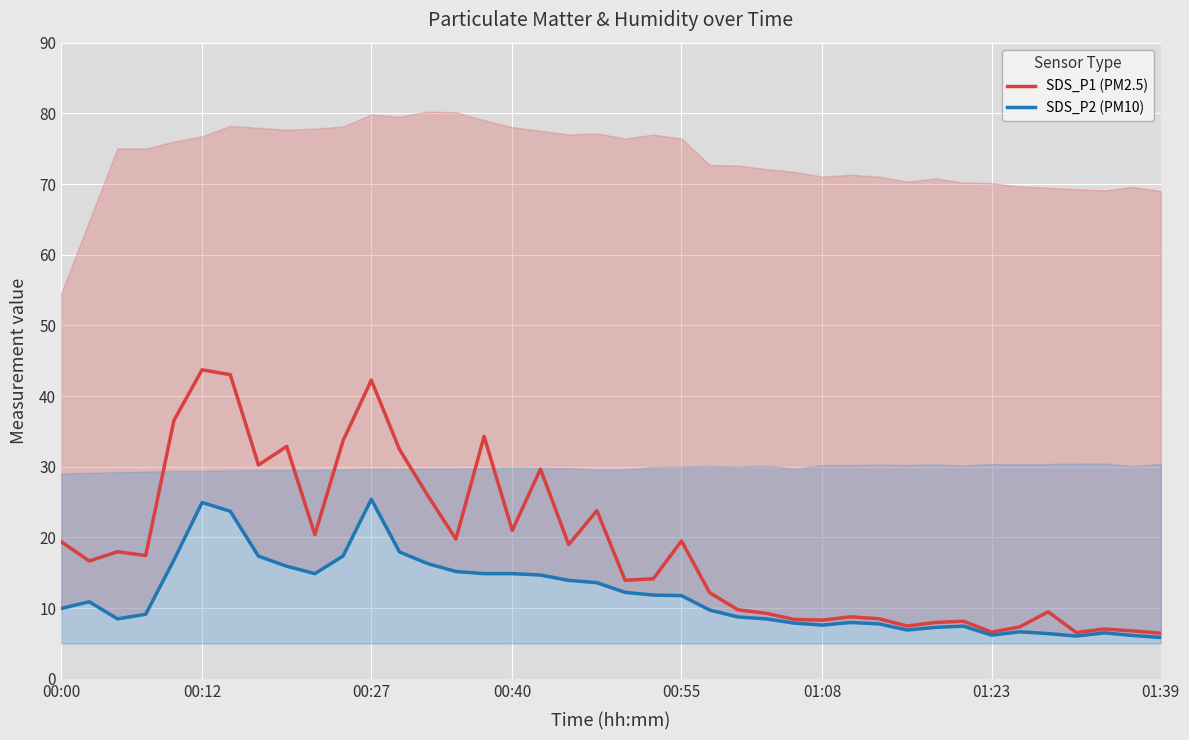

True or false: SDS_P1 (PM2.5) and SDS_P2 (PM10) cross at least once.

False